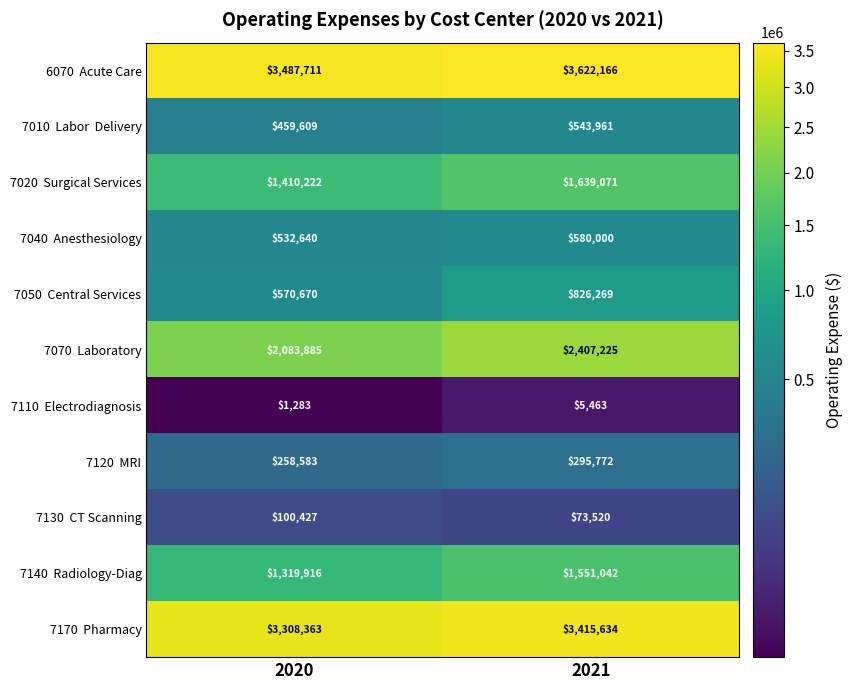

What is the spread (max minus min) of values at 2021?

3616703